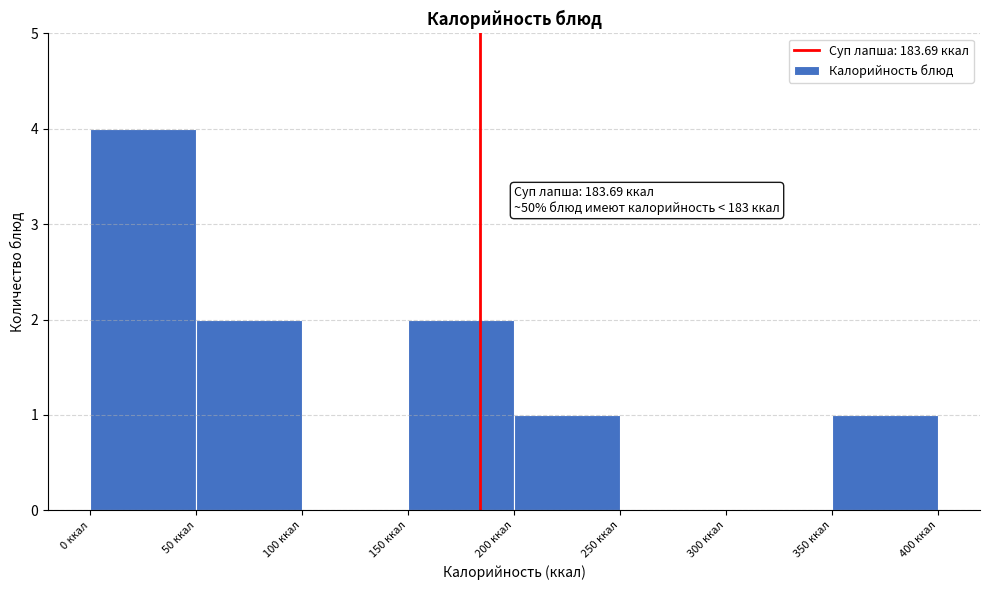

Over which range of the x-axis is the bar tallest?

0 to 50